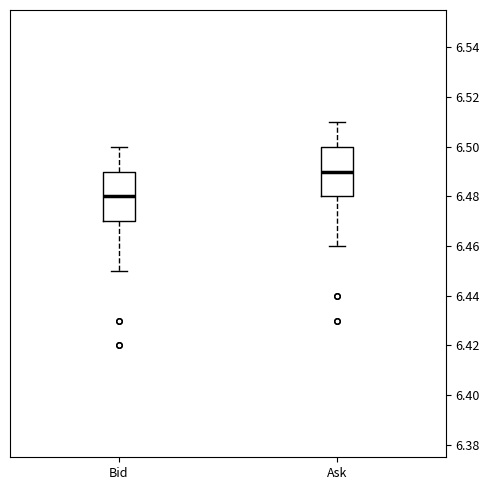

Reading left to right, read every box against the y-axis: the position of its median line, the range the box covers, and the ends of its whiskers. The values are not printed on the chart, so give them approximately, as read against the axis.

Bid: median 6.48, box 6.47 to 6.49, whiskers 6.45 to 6.50
Ask: median 6.49, box 6.48 to 6.50, whiskers 6.46 to 6.51